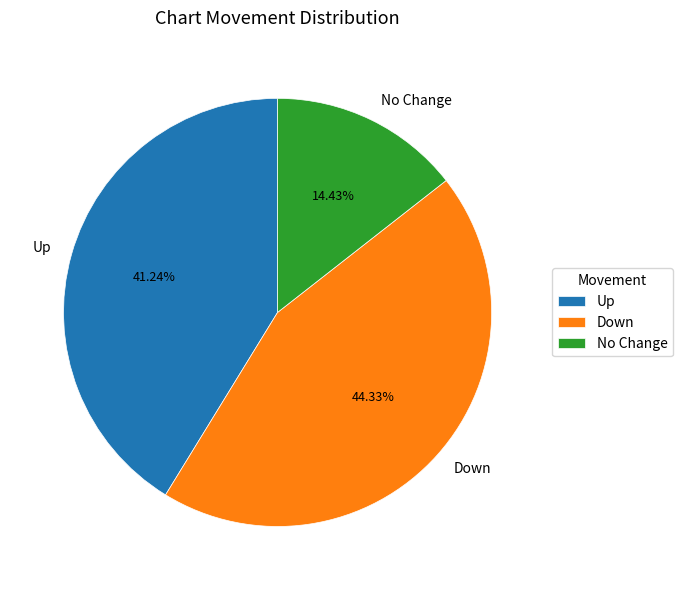

Does No Change represent more than half of the total?

No